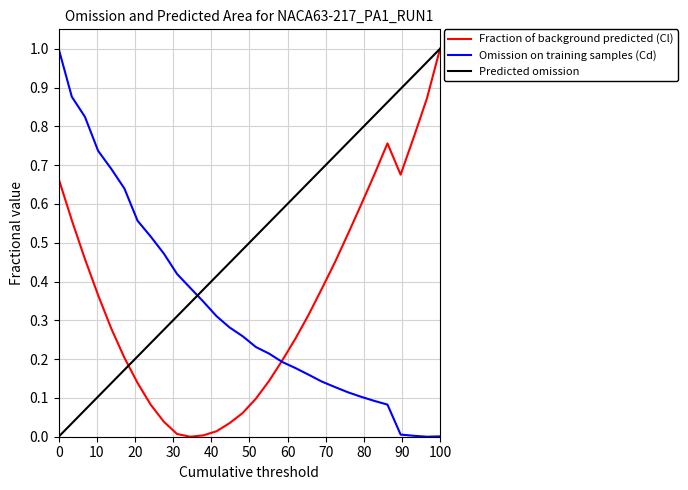

What is the maximum value for Omission on training samples (Cd)?

1.0